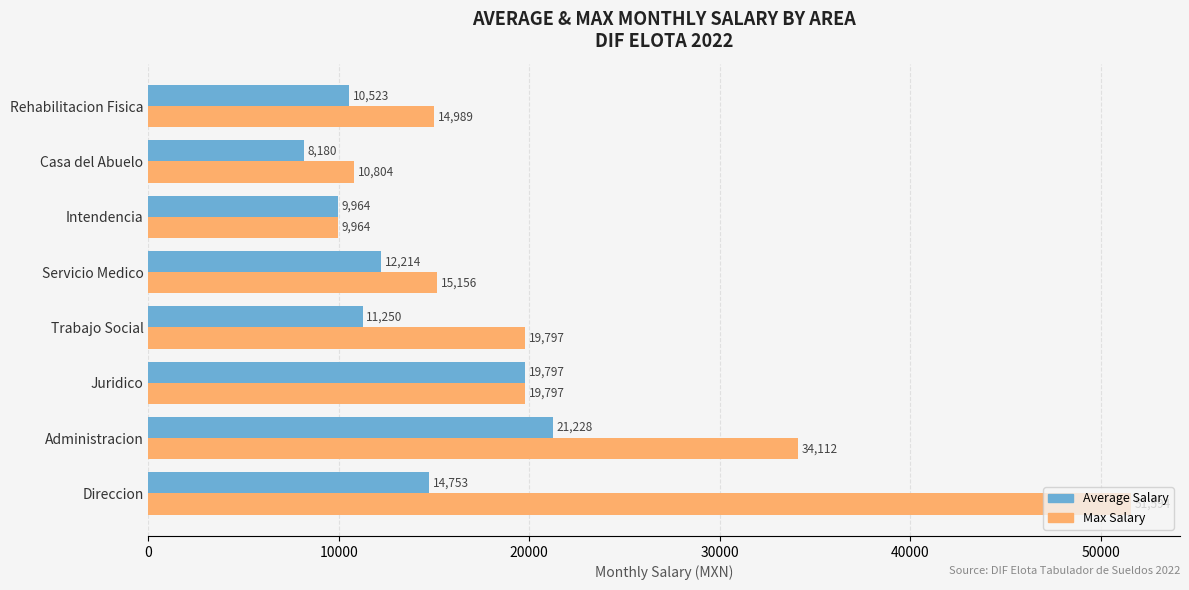

The value of Average Salary at Rehabilitacion Fisica is 10522.5. True or false?

True